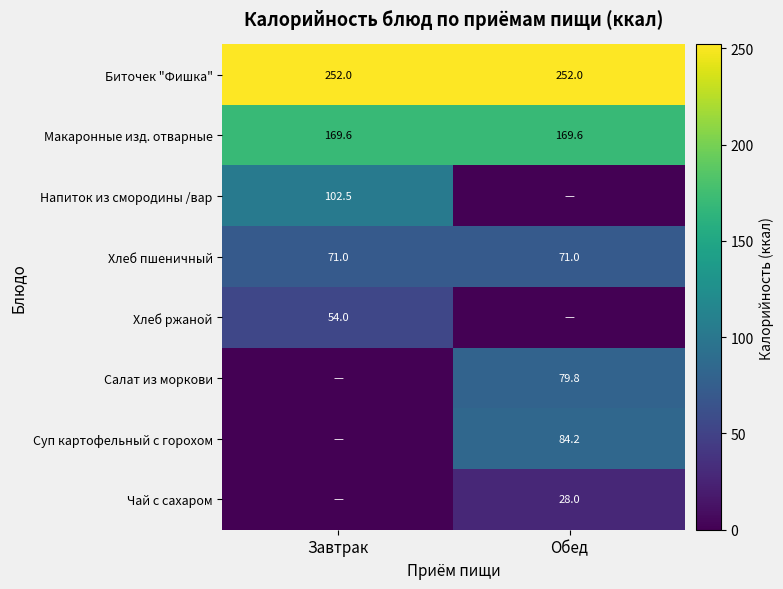

At how many categories does at least one series exceed 231?

2